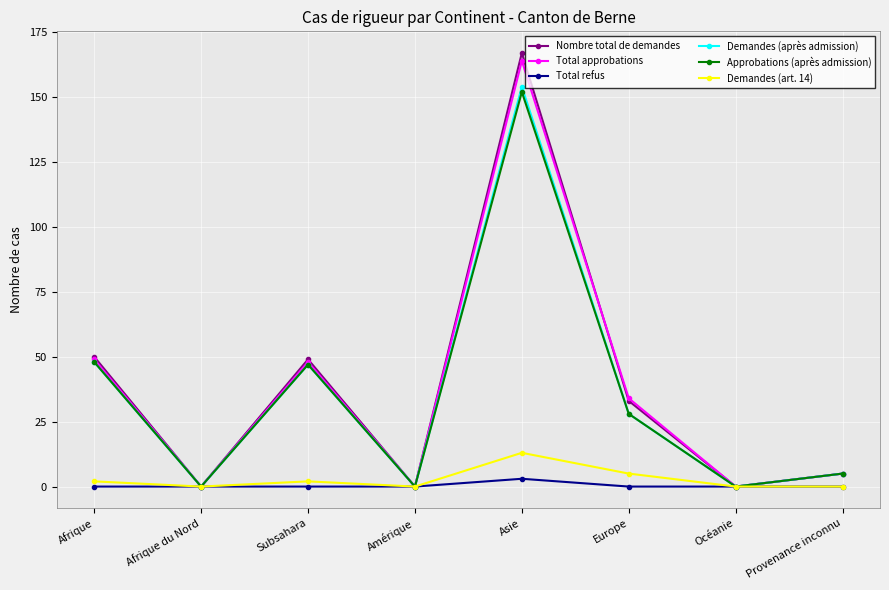

What is the spread (max minus min) of values at Afrique?

50